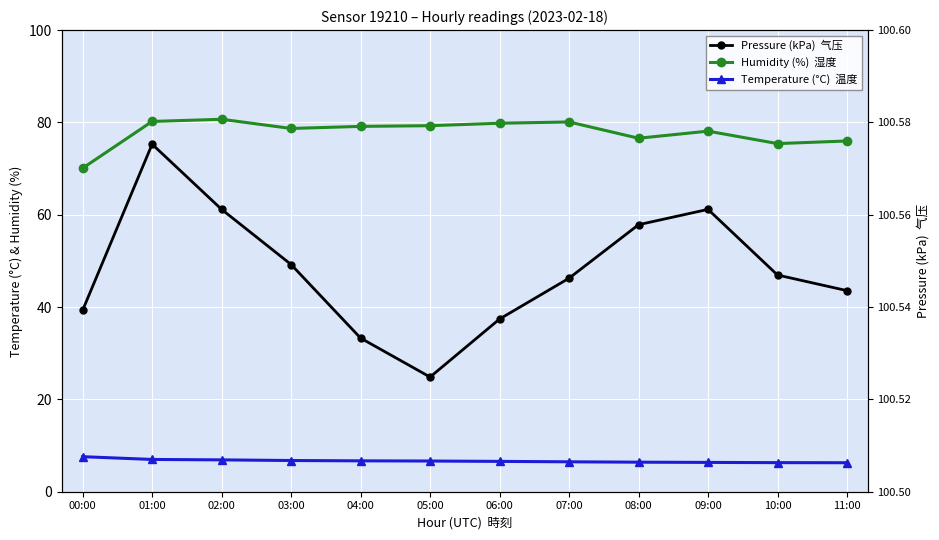

At which label is Humidity (%)  湿度 closest to 75?

10:00